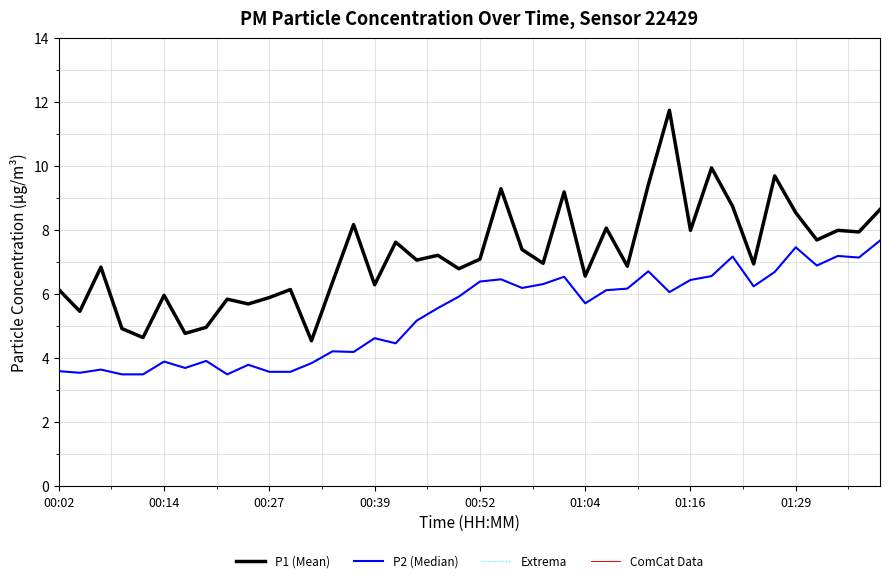

Does the chart display data point markers on the line(s)?

No